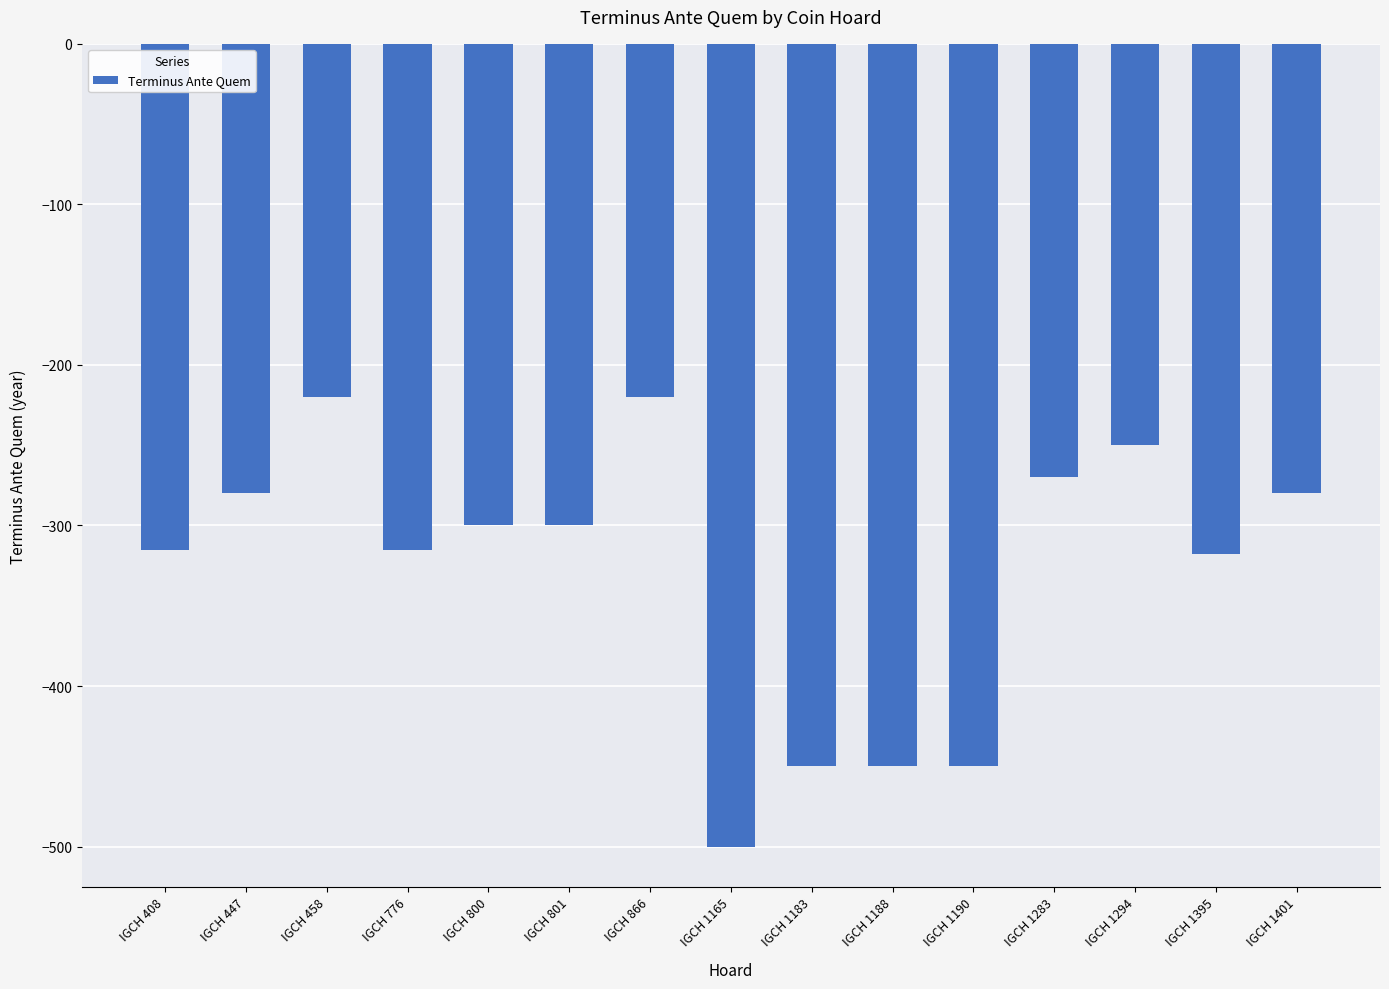

Reading right to left, transcribe all the data shown in this chart.

-280	-318	-250	-270	-450	-450	-450	-500	-220	-300	-300	-315	-220	-280	-315